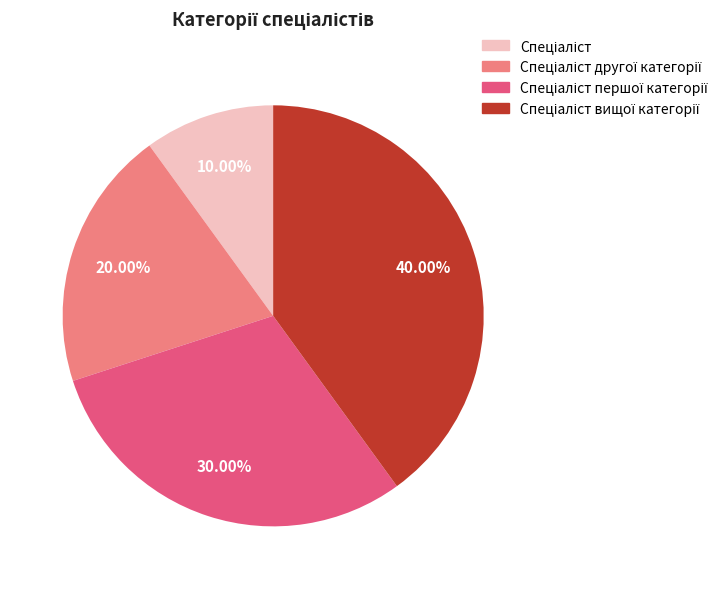

Is there a majority slice in this chart?

No